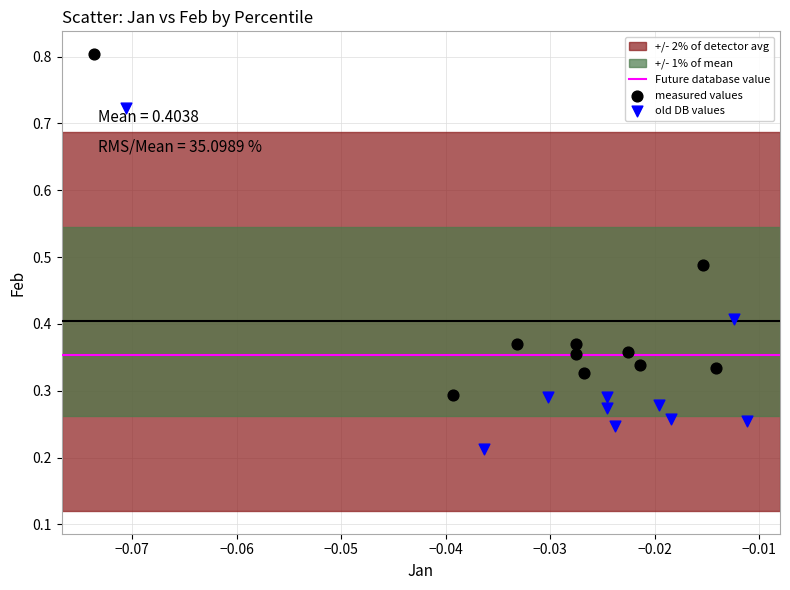

Which series reaches the maximum Y coordinate?

measured values